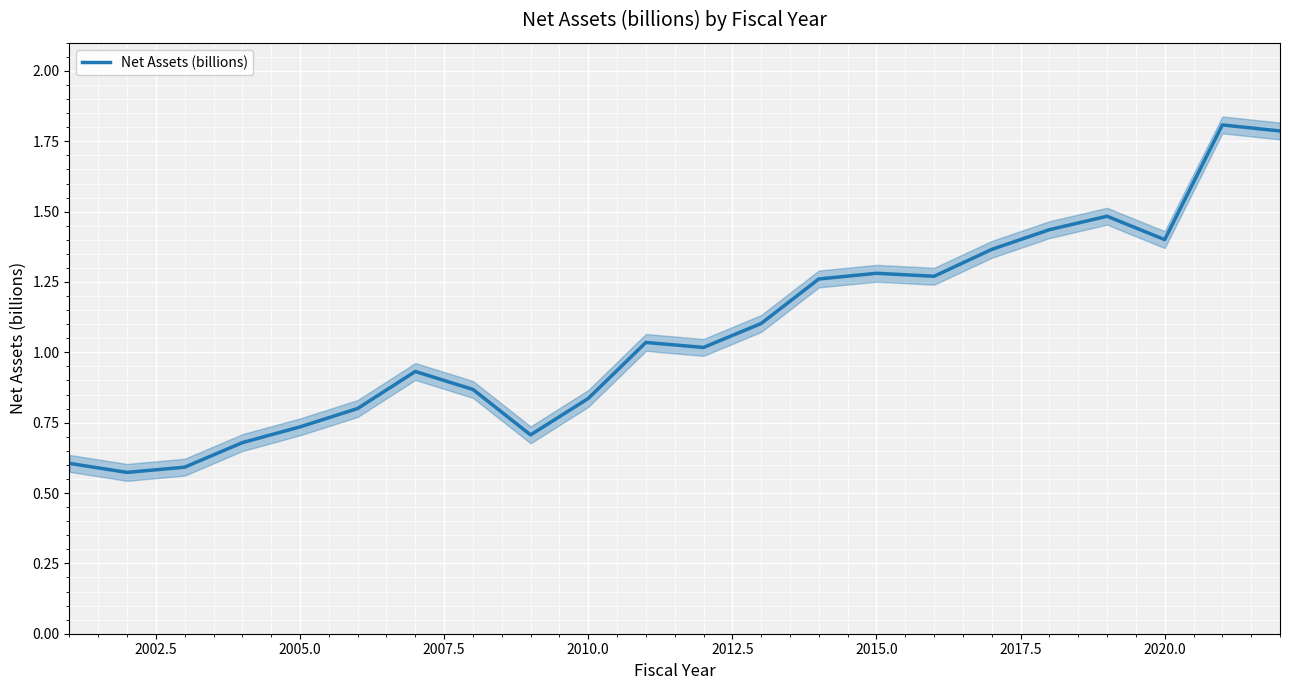

What is the highest value of the Net Assets (billions) series?

1.8